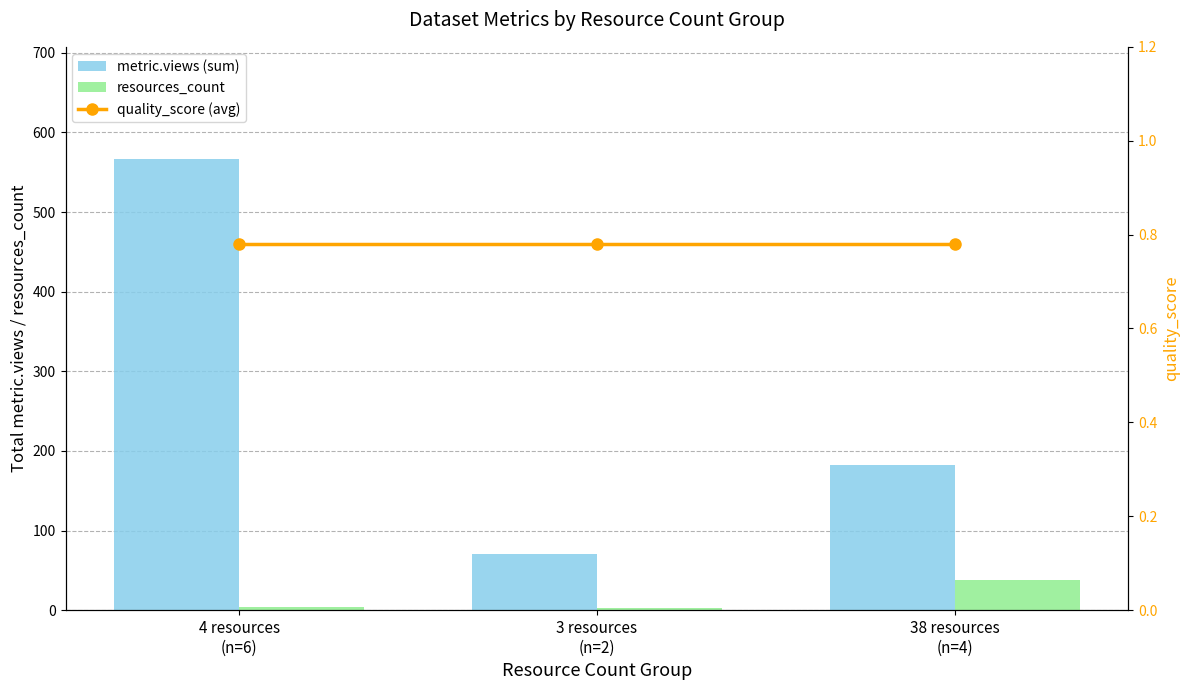

Is it true that metric.views (sum) equals 275.0 at 38 resources
(n=4)?

False